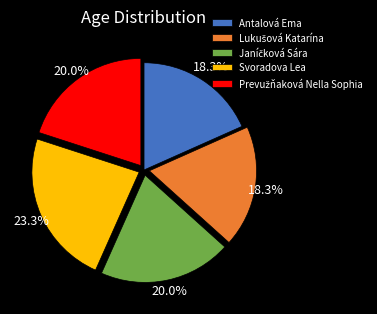

Which slice is the largest?

Svoradova Lea